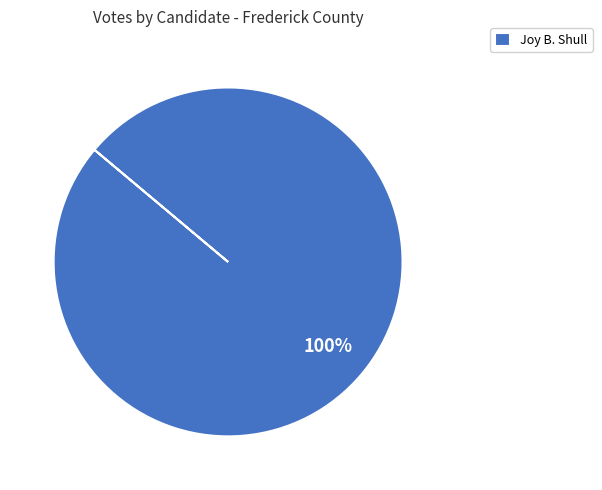

True or false: Joy B. Shull accounts for 100% of the total.

True